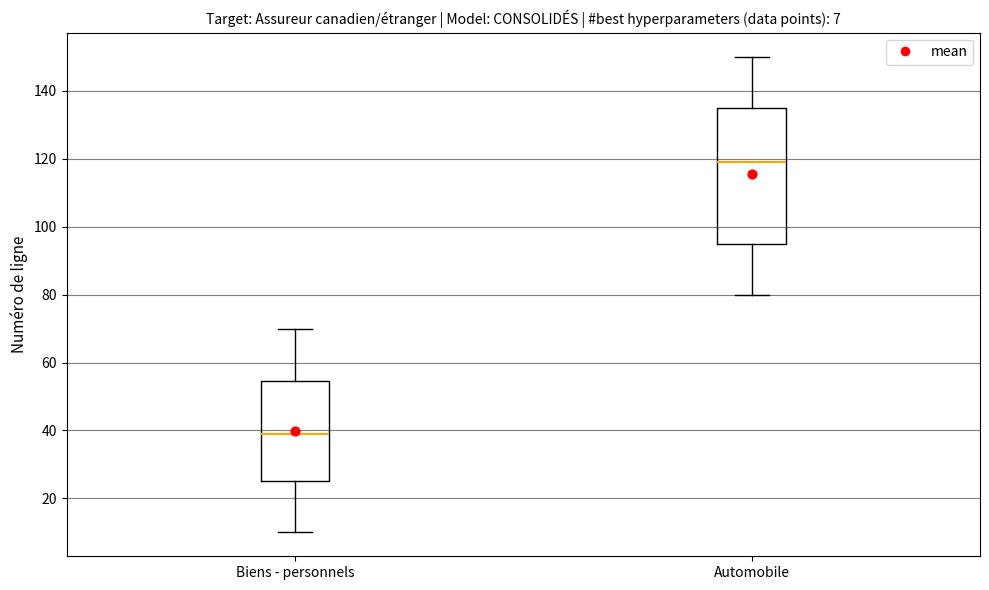

Comparing the boxes themselves (not the whiskers), which one is the tallest?

Automobile